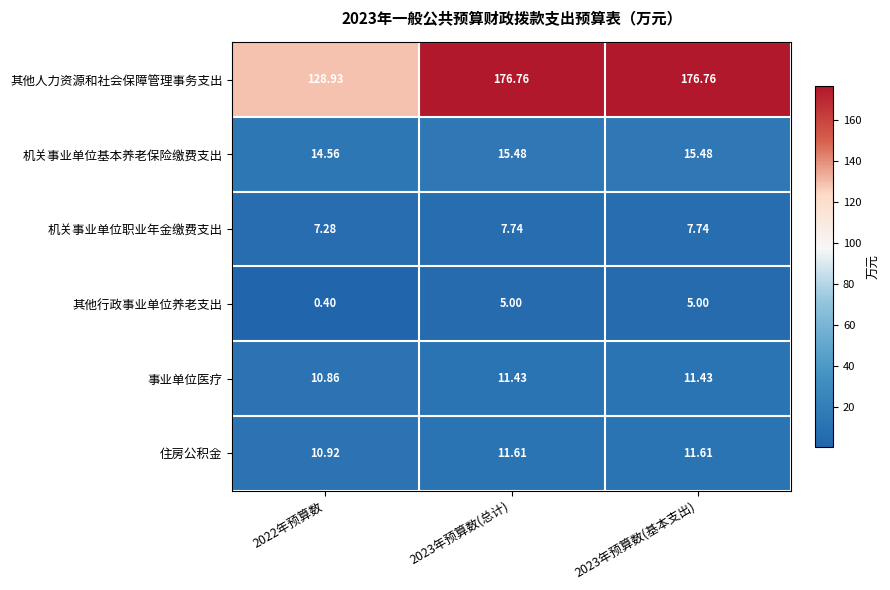

Which series has the widest spread of values?

其他人力资源和社会保障管理事务支出